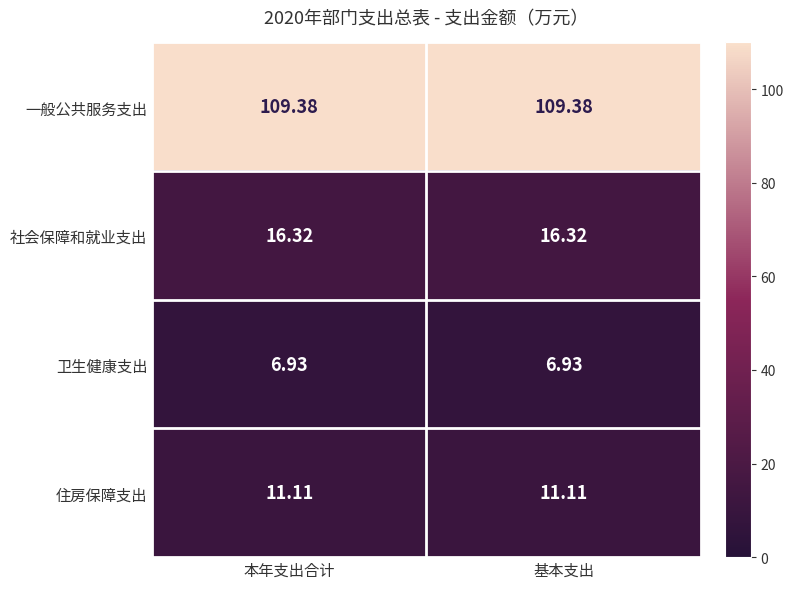

Is the value of 一般公共服务支出 at 基本支出 greater than the value of 社会保障和就业支出 at 本年支出合计?

Yes